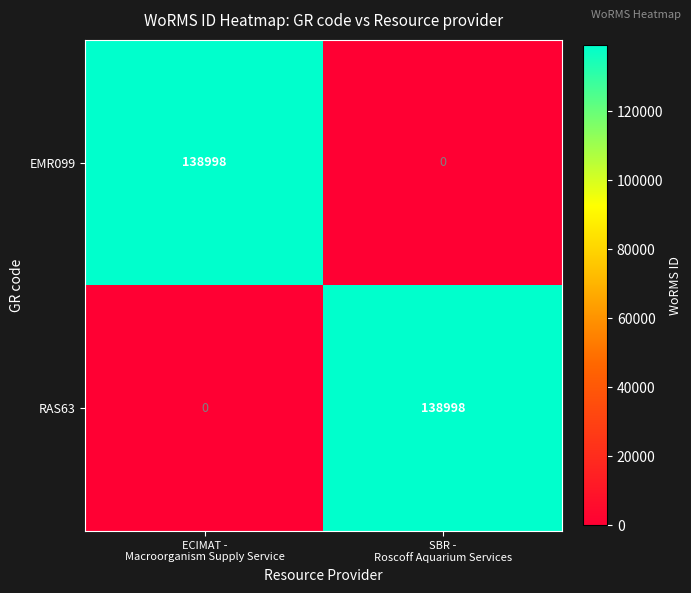

What is the average value of the RAS63 series?

69499